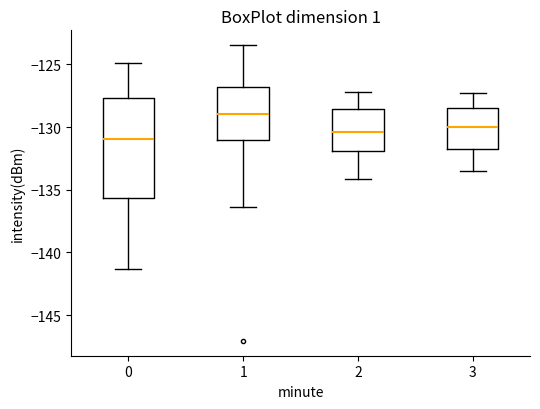

Reading left to right, read every box against the y-axis: the position of its median line, the range the box covers, and the ends of its whiskers. The values are not printed on the chart, so give them approximately, as read against the axis.

0: median -131.0, box -135.5 to -127.5, whiskers -141.5 to -125.0
1: median -129.0, box -131.0 to -127.0, whiskers -136.5 to -123.5
2: median -130.5, box -132.0 to -128.5, whiskers -134.0 to -127.0
3: median -130.0, box -131.5 to -128.5, whiskers -133.5 to -127.5